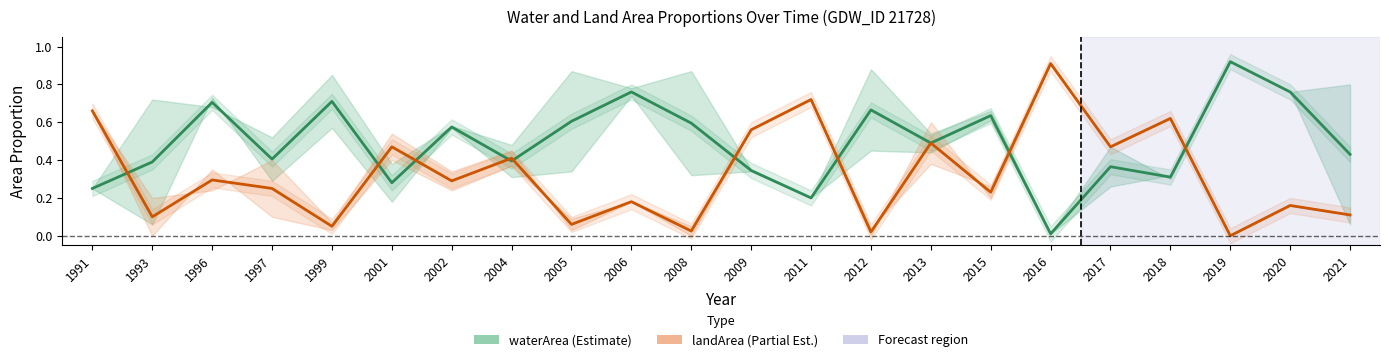

How many data points does each series have?

22